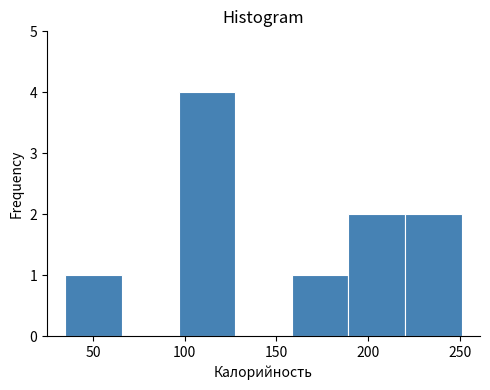

Which range on the x-axis has the tallest bar?

95 to 130